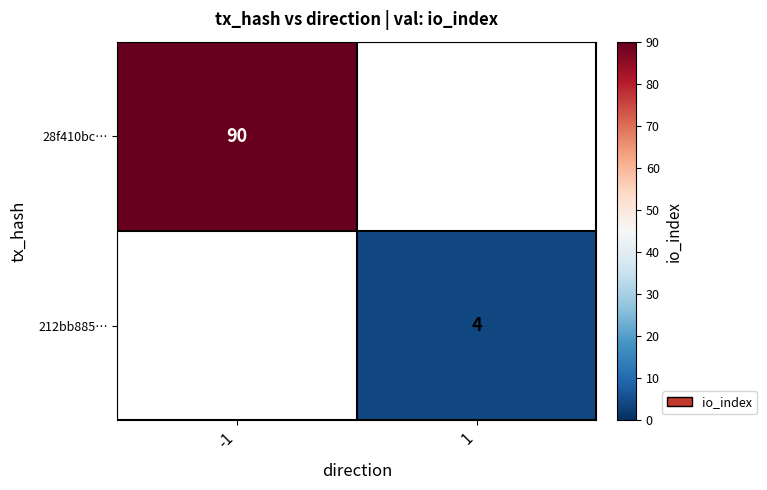

Is the value of 212bb885… at 1 greater than the value of 28f410bc… at -1?

No